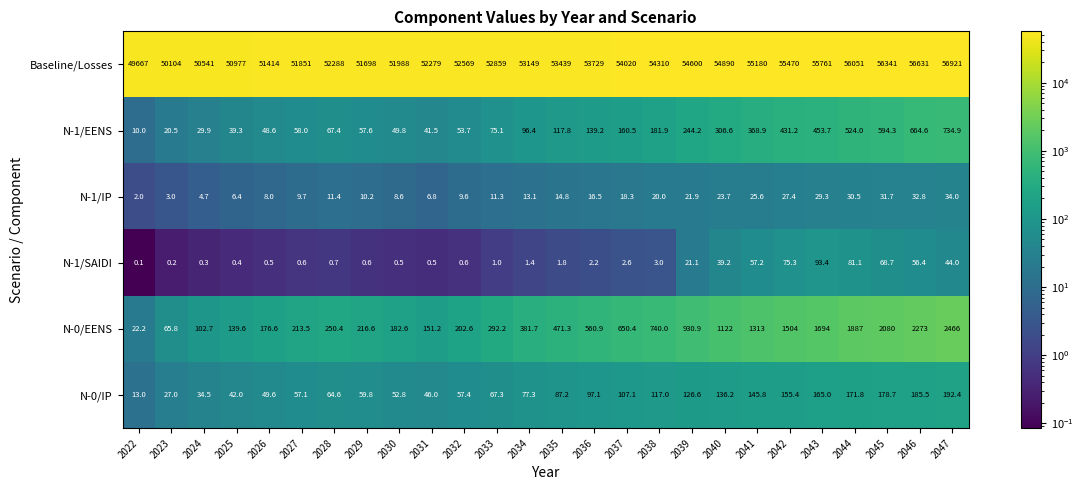

What is the average value of the N-1/IP series?

16.6